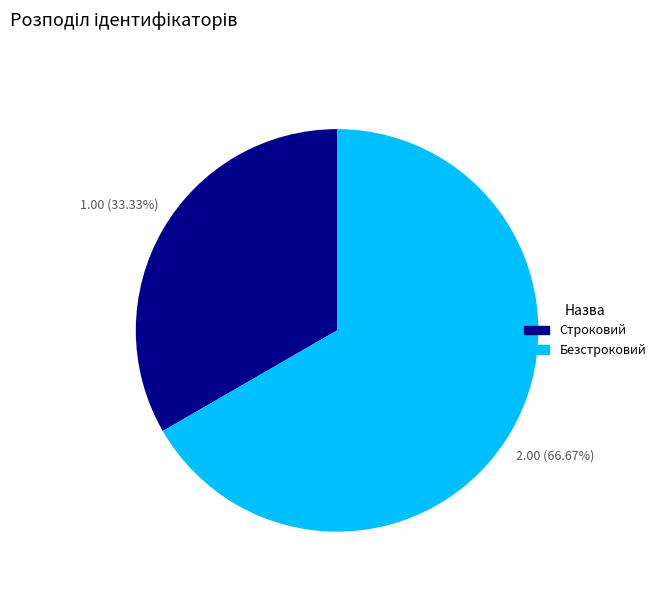

The Безстроковий slice represents 54% of the pie. True or false?

False